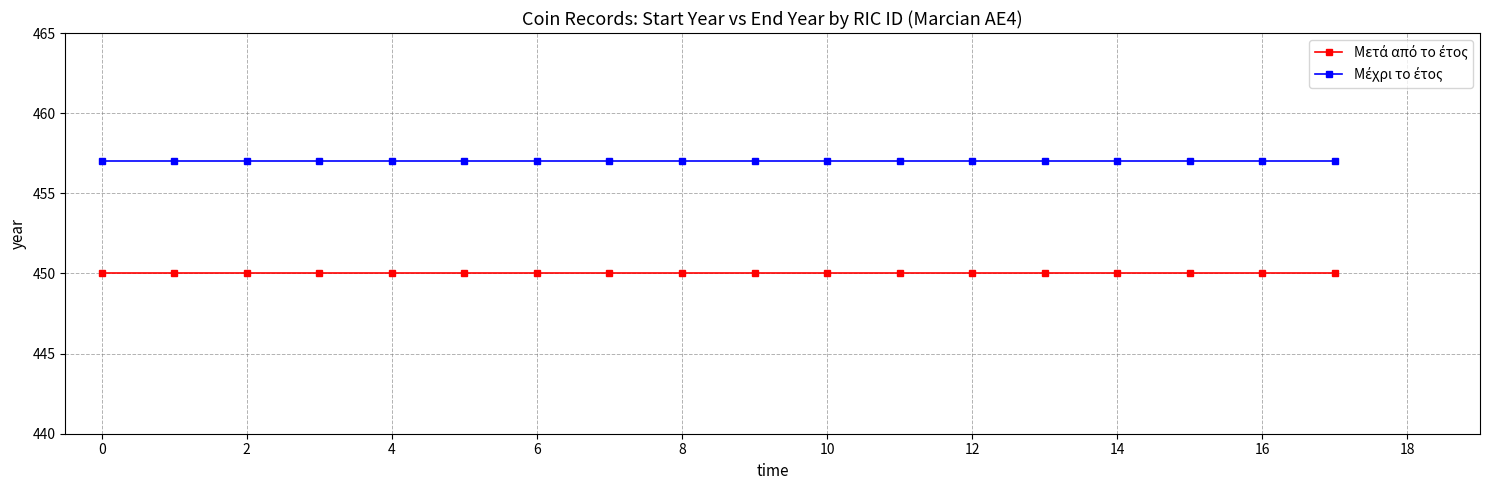

At how many categories does at least one series exceed 456?

18